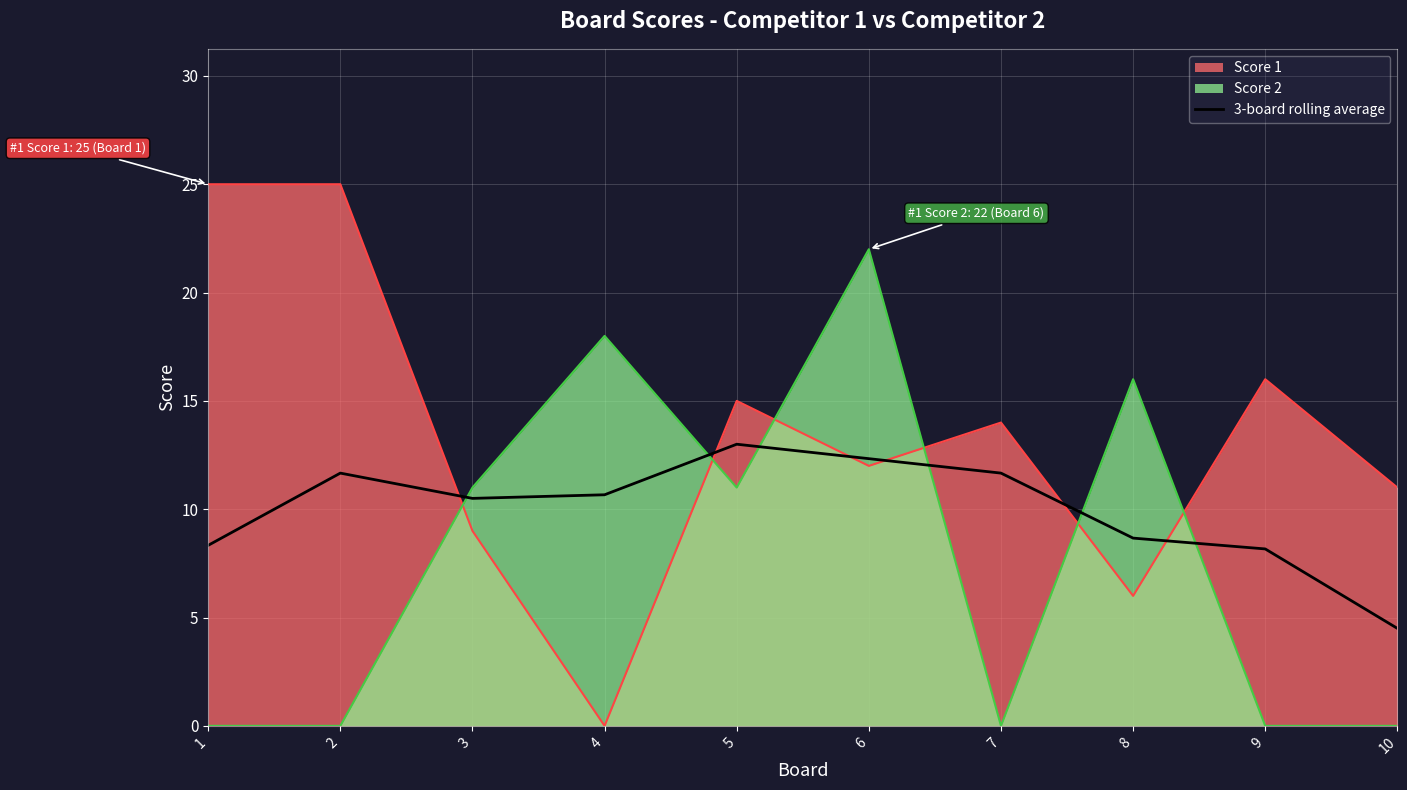

What is the difference between the maximum and minimum values in the Score 2 series?

22.0